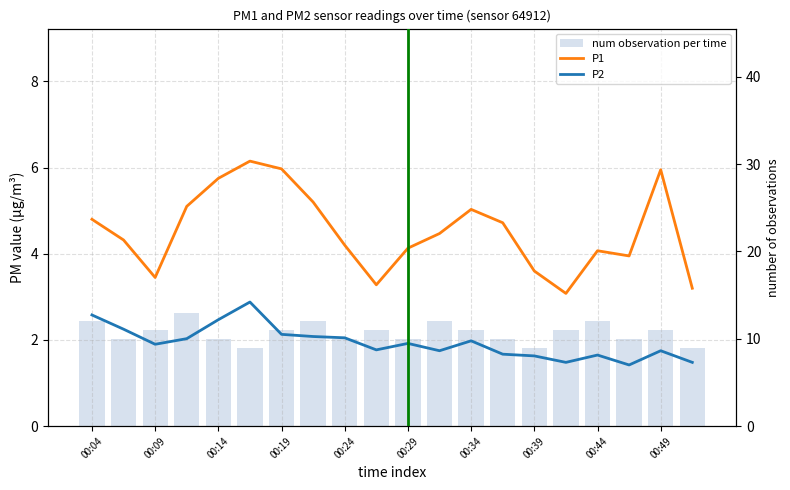

Which series has the widest spread of values?

num observation per time